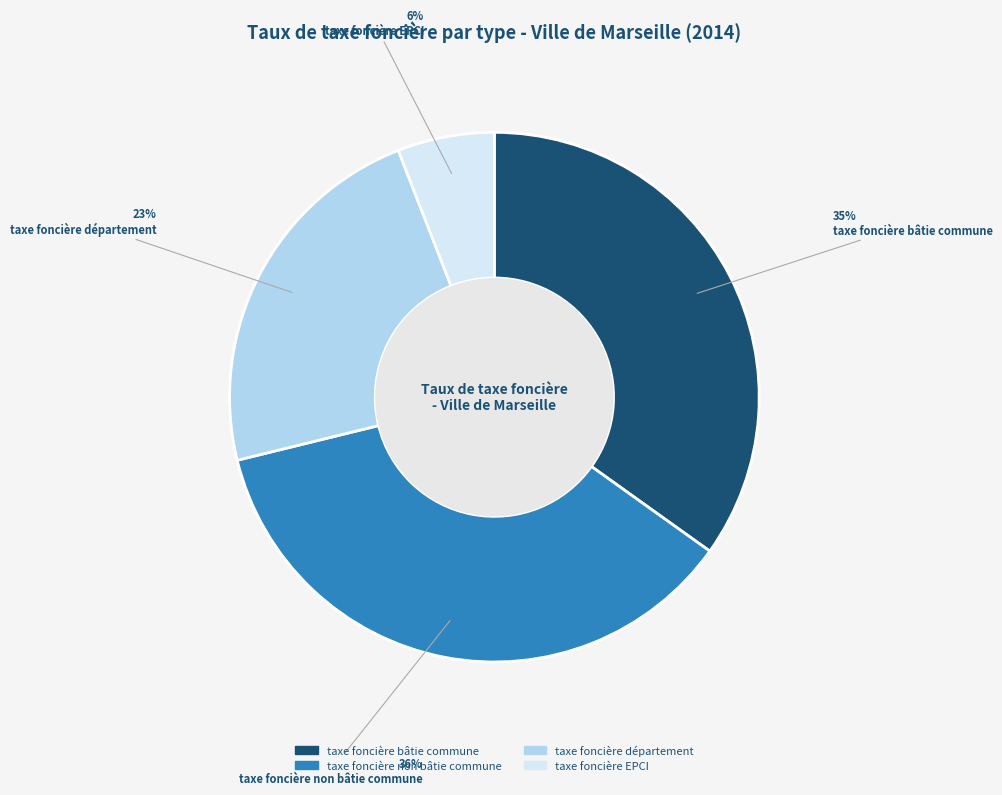

Is taxe foncière EPCI the majority of the pie?

No